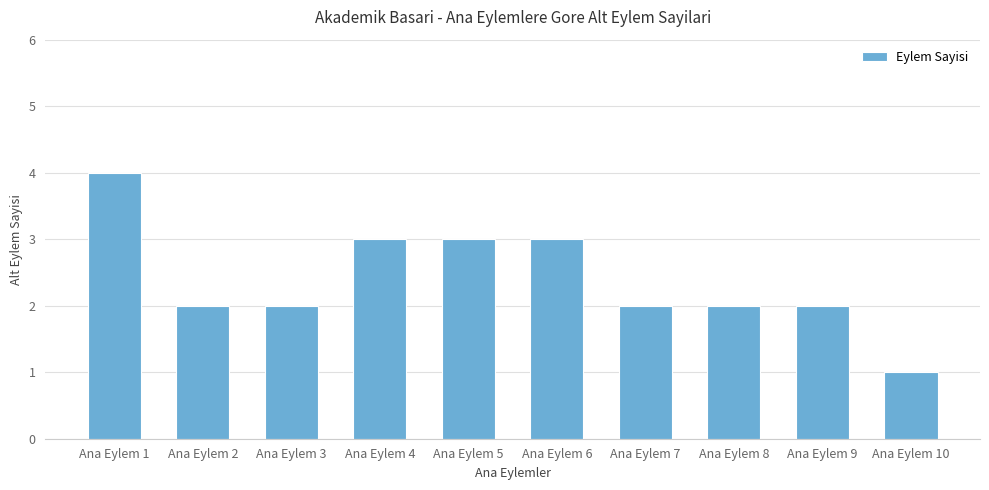

What is the approximate value at Ana Eylem 6?

3